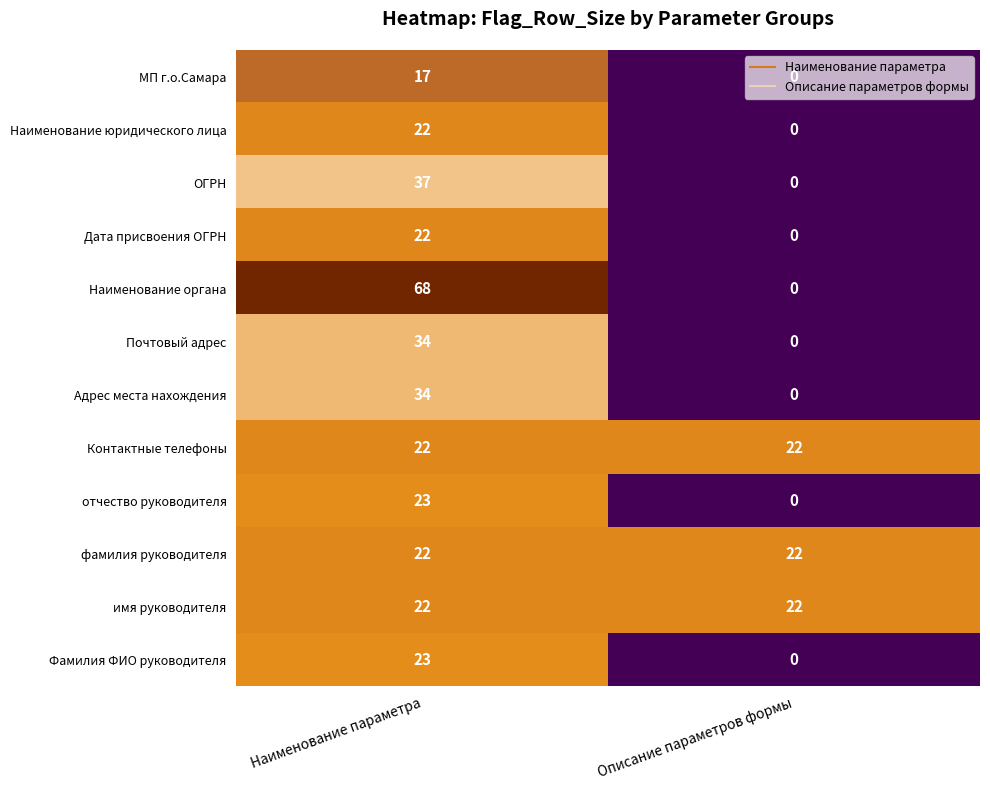

The value of Контактные телефоны at Наименование параметра is 22. True or false?

True